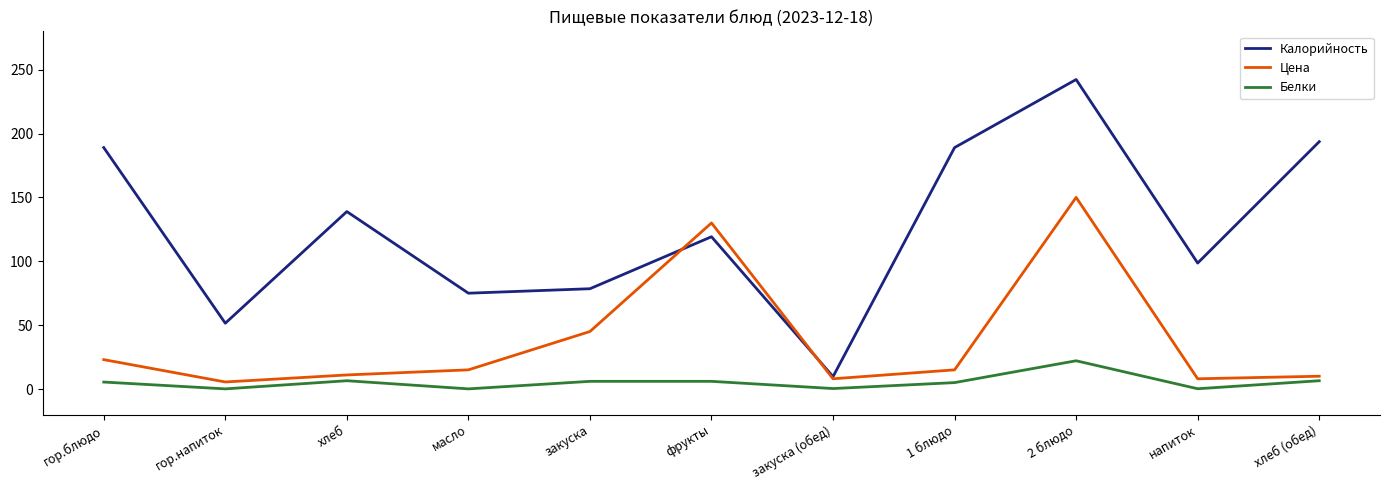

What is the sum of the Белки values at закуска and 2 блюдо?

28.1